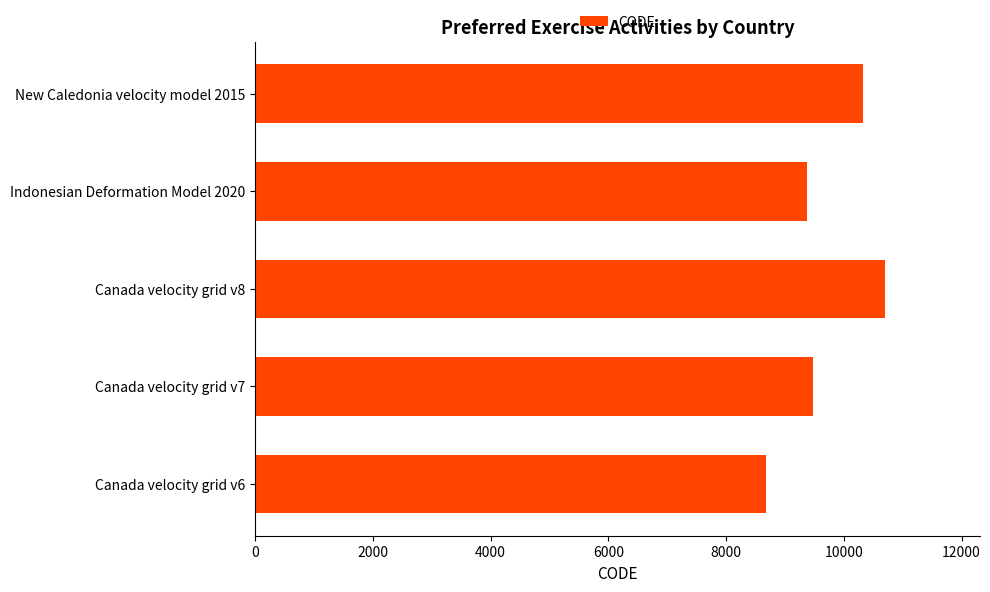

What is the difference between the second highest and second lowest values?

948